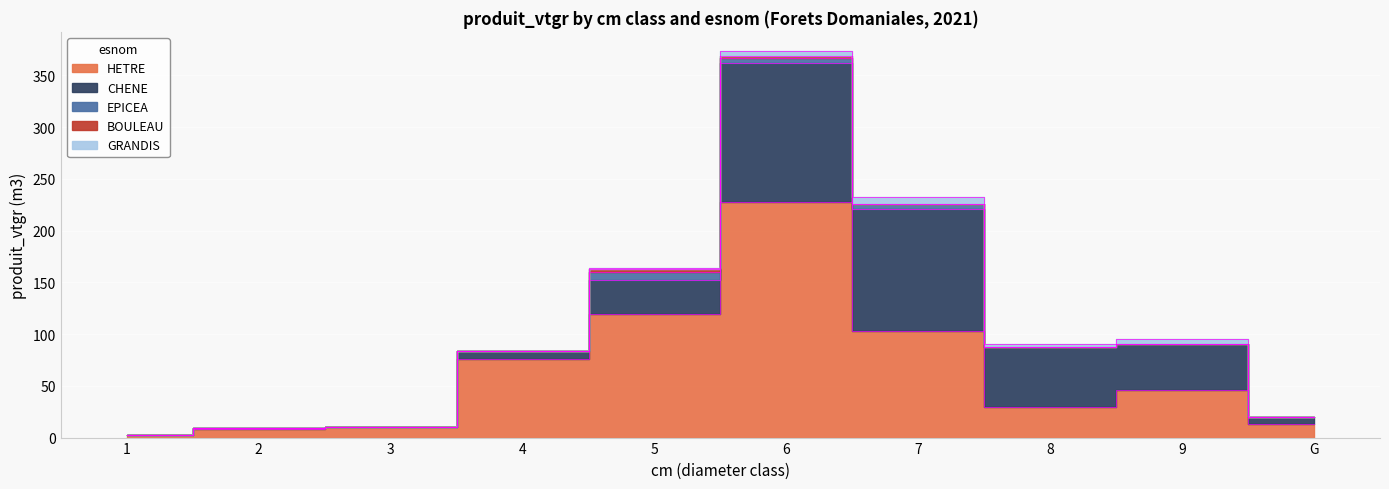

Which series changed the most between 4 and 9?

CHENE